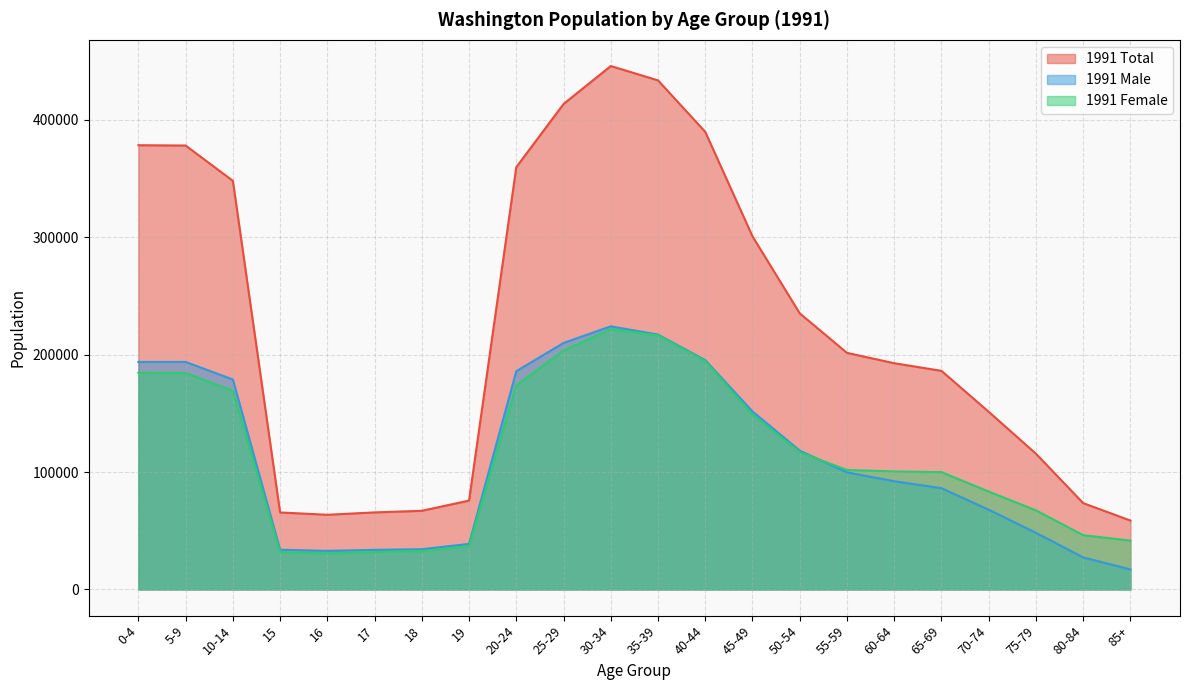

How many series are shown in this chart?

3